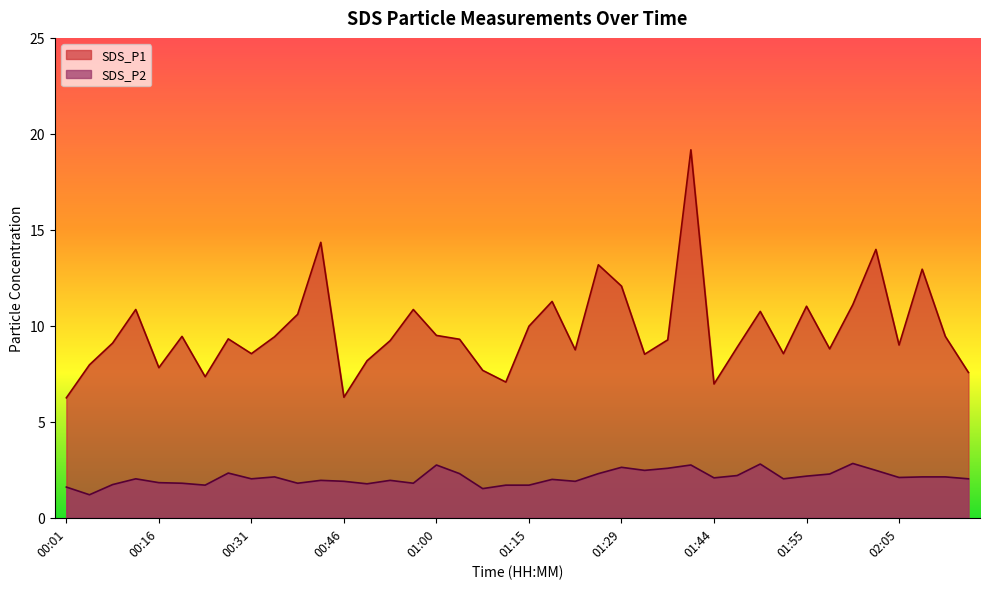

True or false: SDS_P1 and SDS_P2 cross at least once.

False